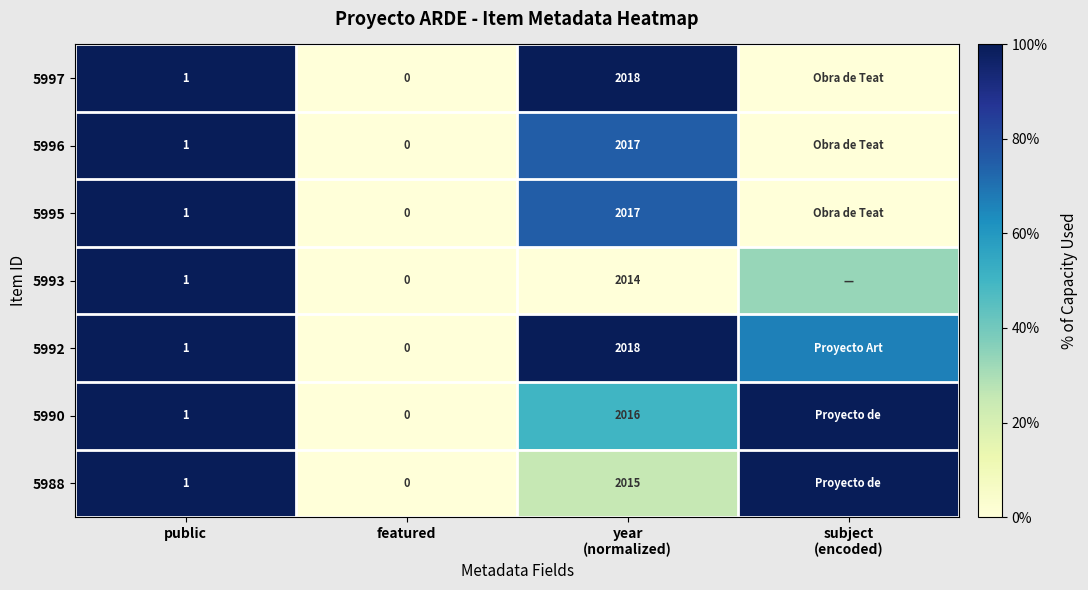

Which category has the highest value in the 5992 series?

public